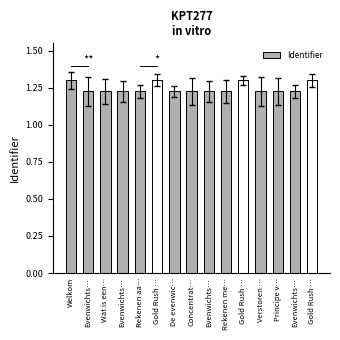

Does the chart contain any negative values?

No